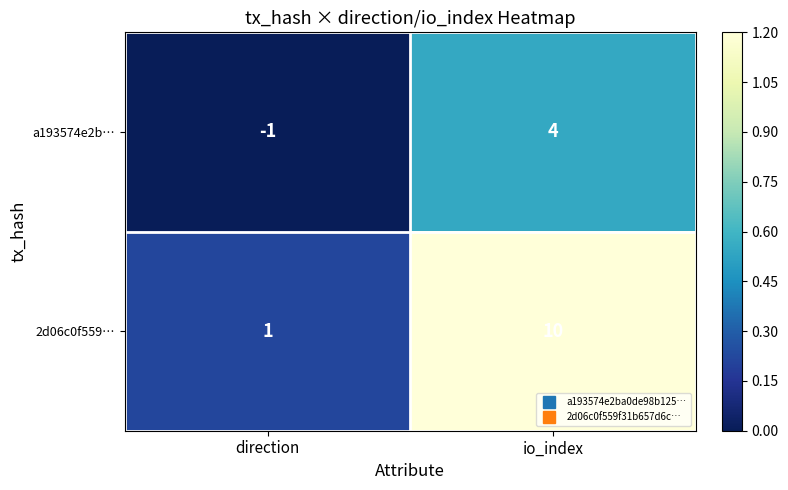

Rank the series by their maximum value, from lowest to highest.

a193574e2b…, 2d06c0f559…